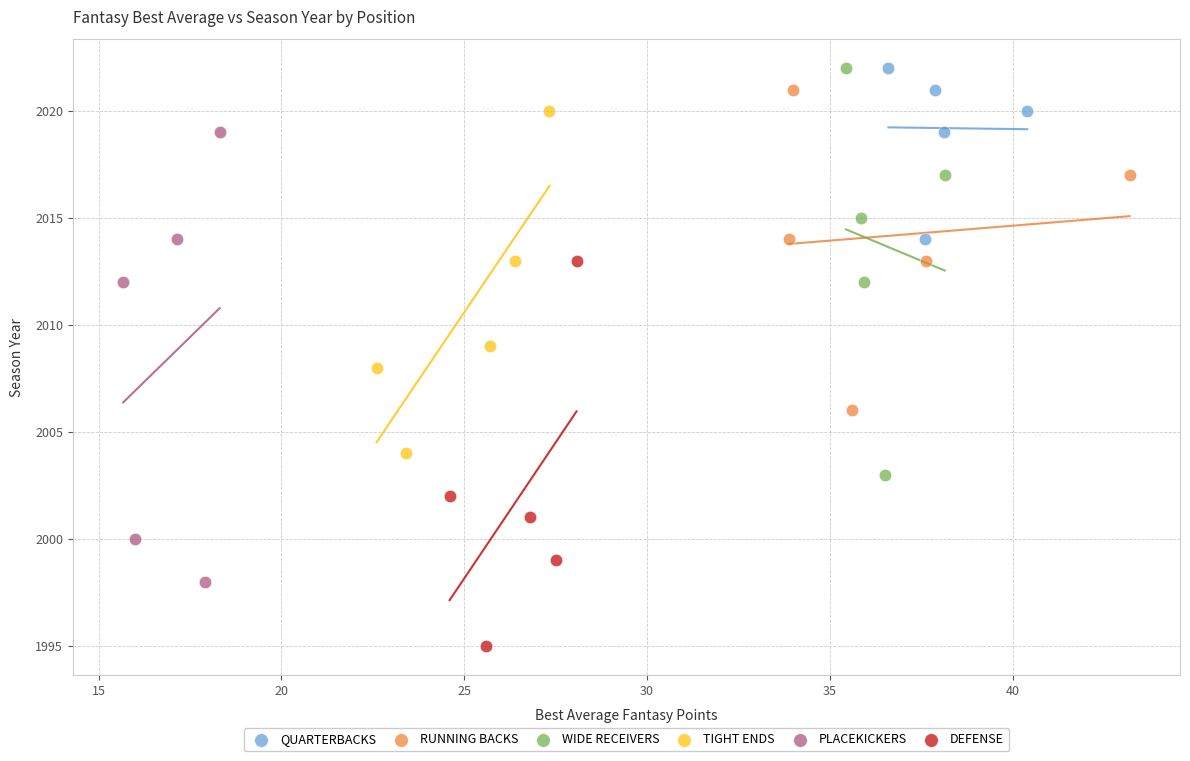

Which series has the largest Y range (max minus min)?

PLACEKICKERS